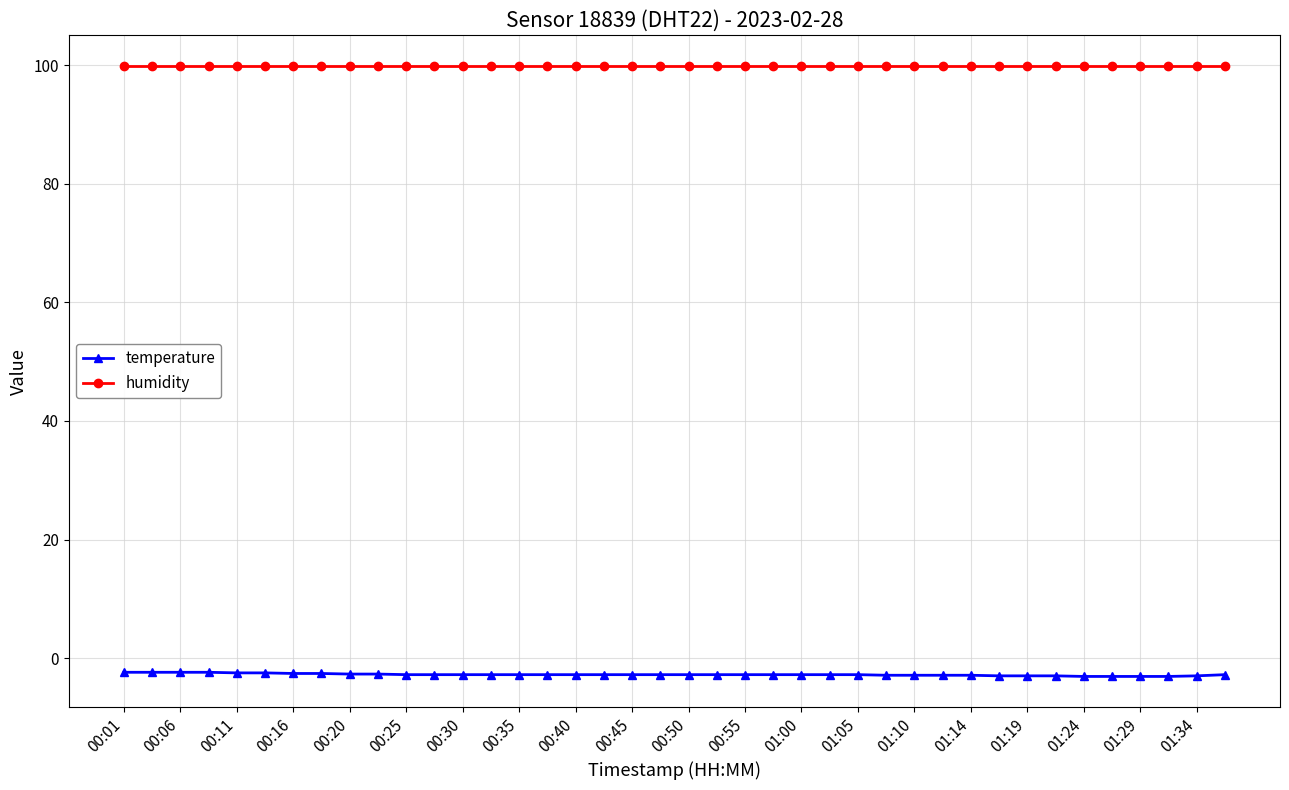

True or false: humidity and temperature cross at least once.

False